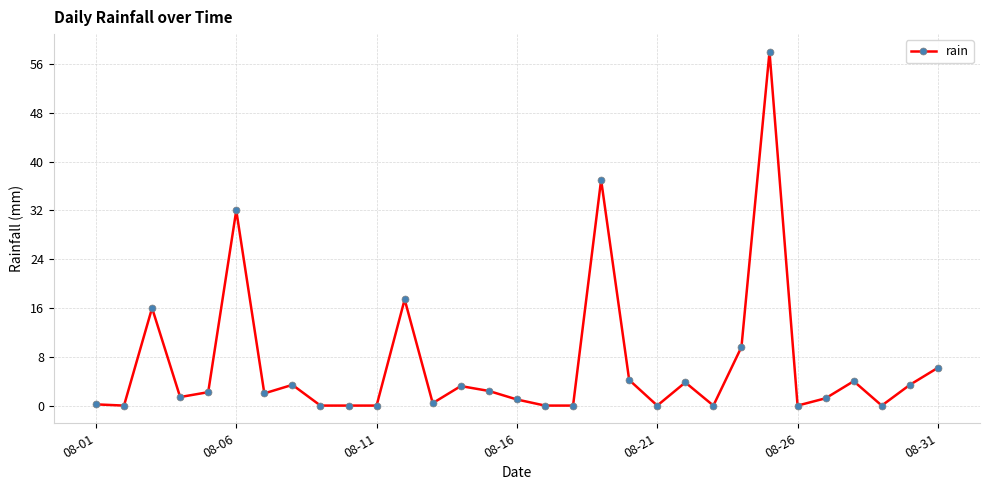

What is the average value?

6.7